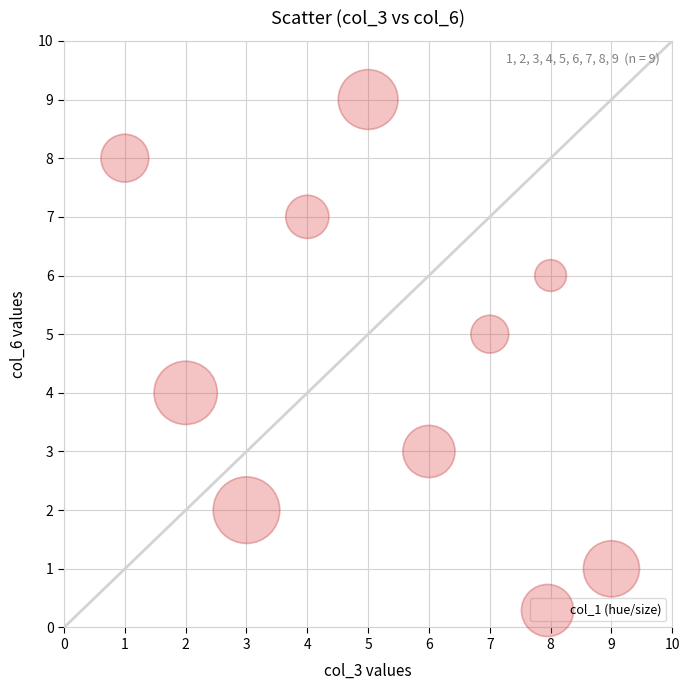

What is the range of Y values (max minus min)?

8